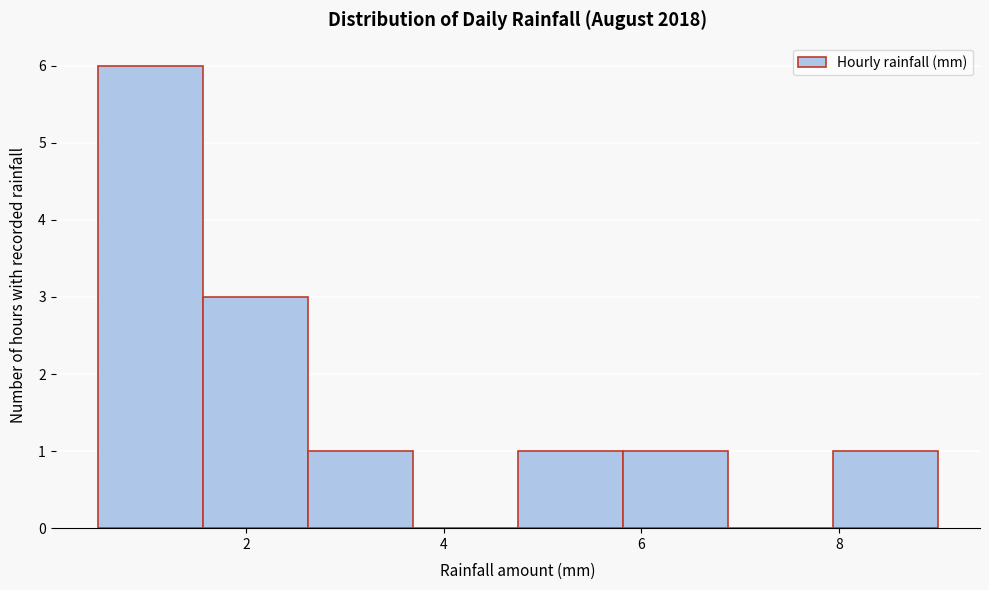

What is the height of the bar covering 2.6 to 3.6 on the x-axis? Neither the bar edges nor the heights are printed on the chart, so give them approximately, as read against the axes.

1